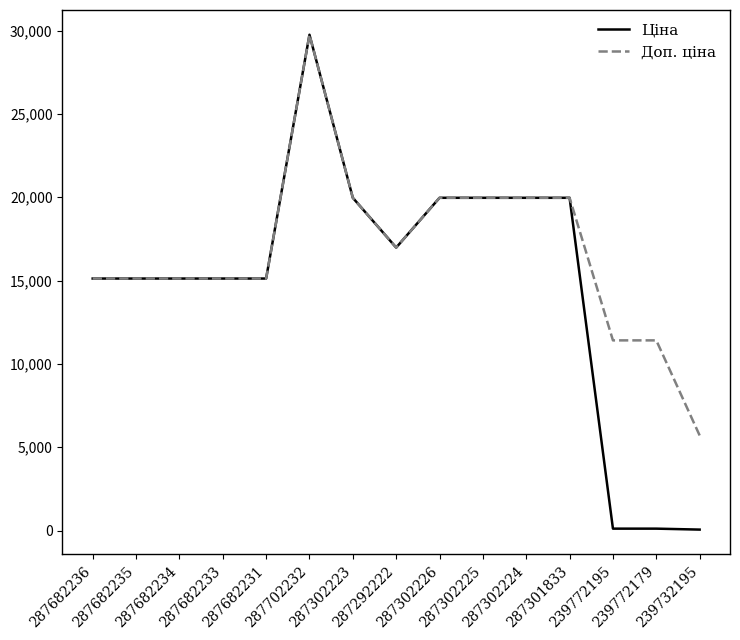

At which label does Ціна reach its peak?

287702232